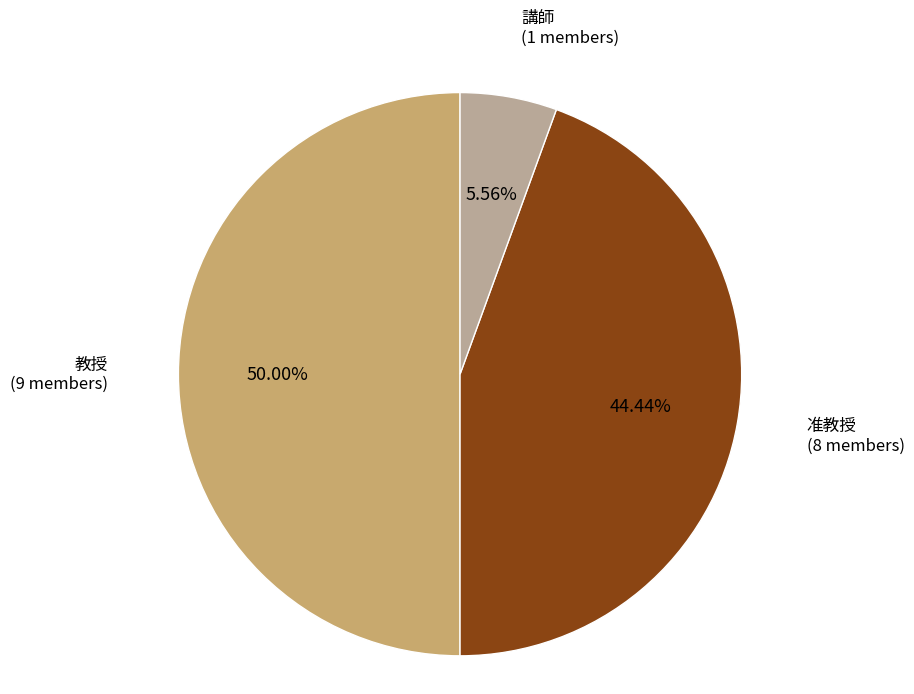

Count the number of slices in the pie.

3